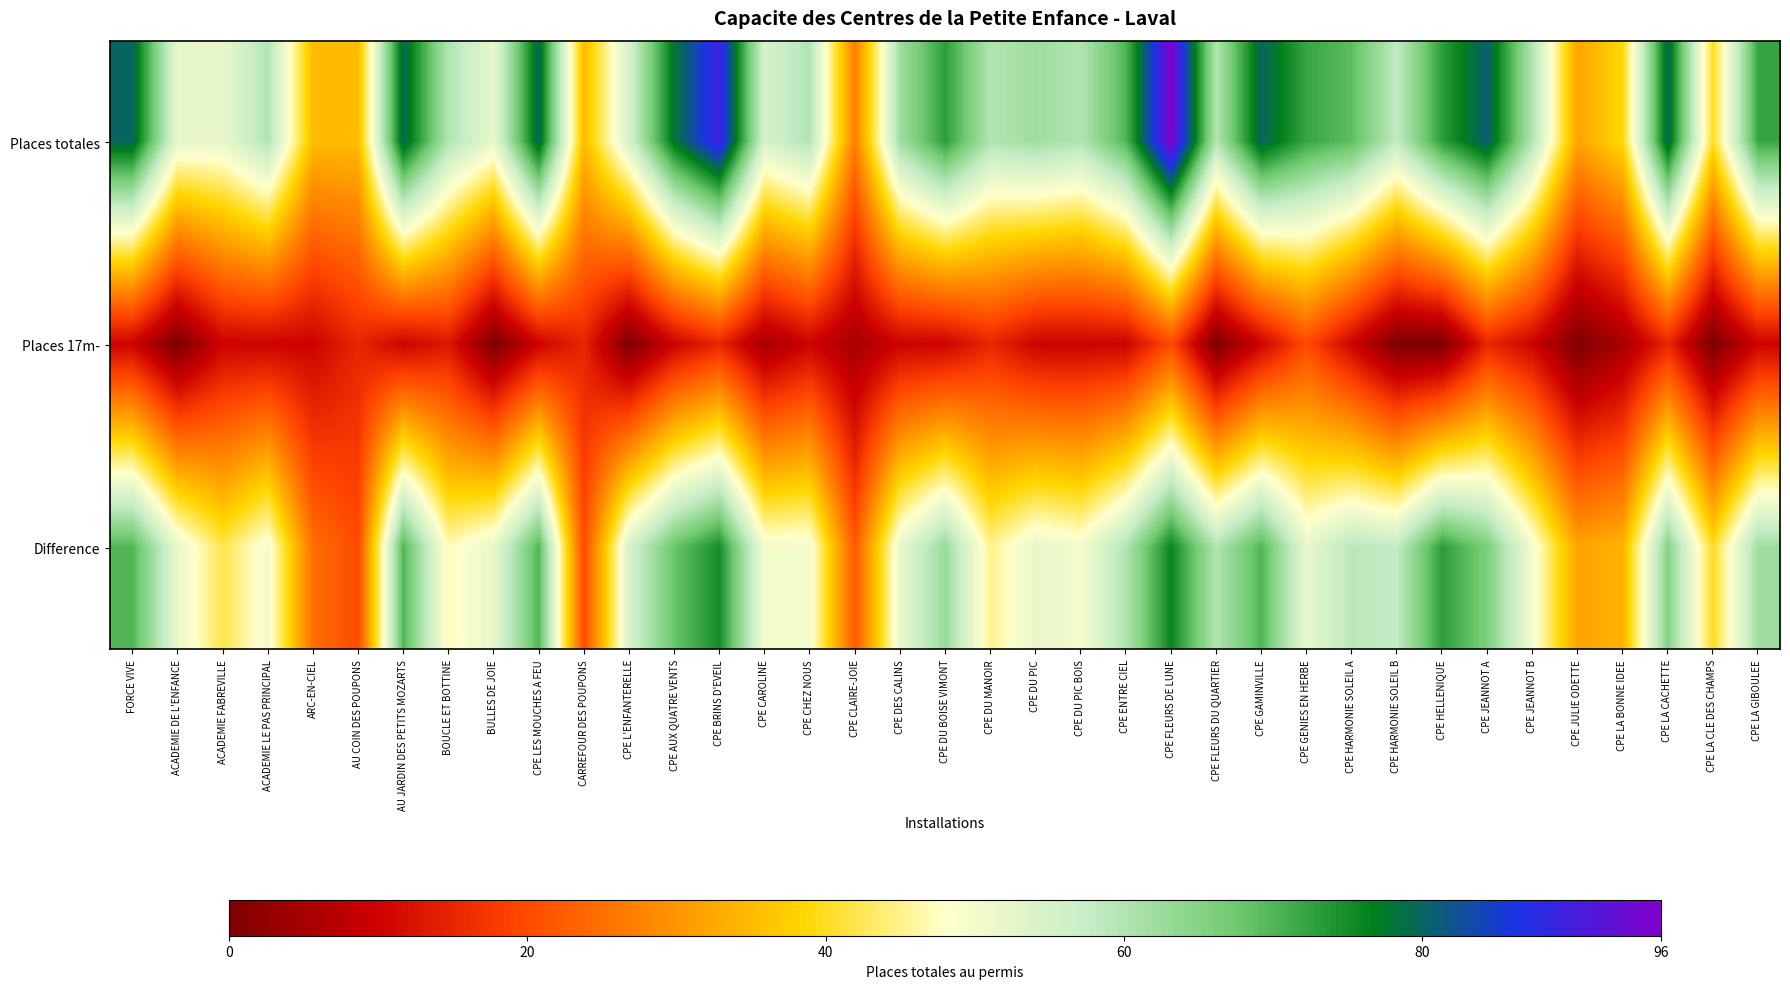

Between CPE LA BONNE IDEE and CPE DES CALINS, which is larger?

CPE DES CALINS